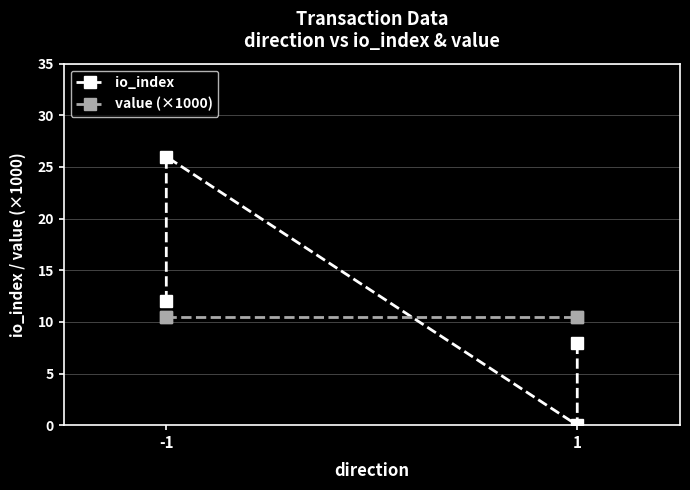

What is the sum of the io_index values at 1 and -1?

38.0